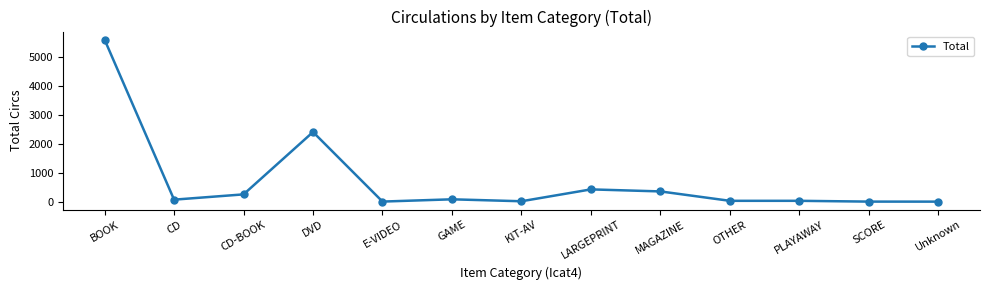

At which label is the value closest to 2793?

DVD